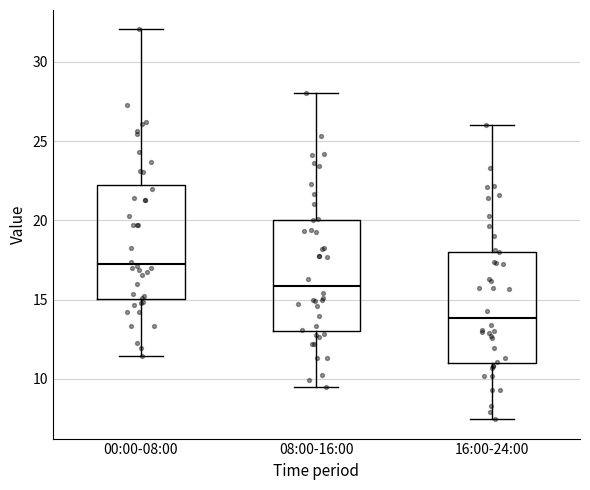

Where is the lower edge of the box for 00:00-08:00 on the y-axis? The values are not printed on the chart, so give them approximately, as read against the axis.

15.0